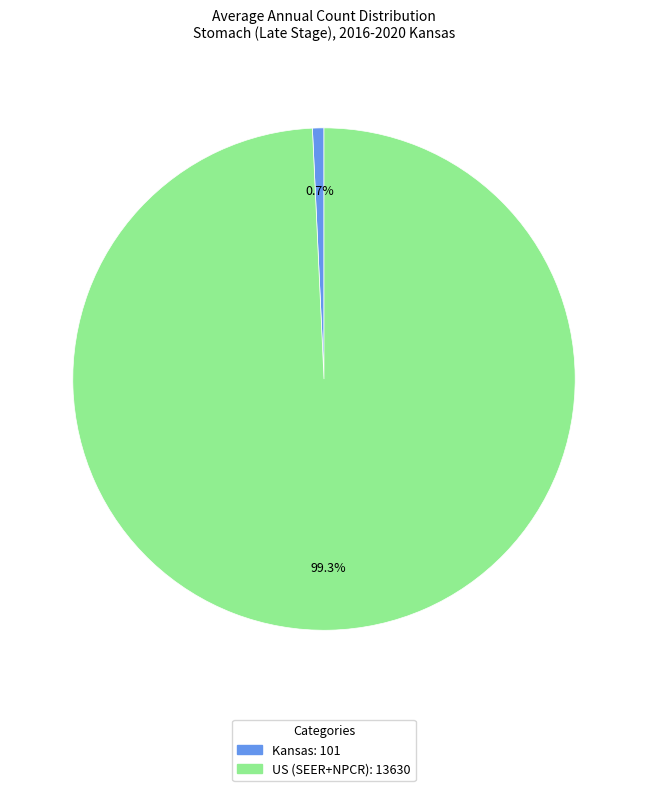

Is it true that Kansas is 9% of the pie?

False